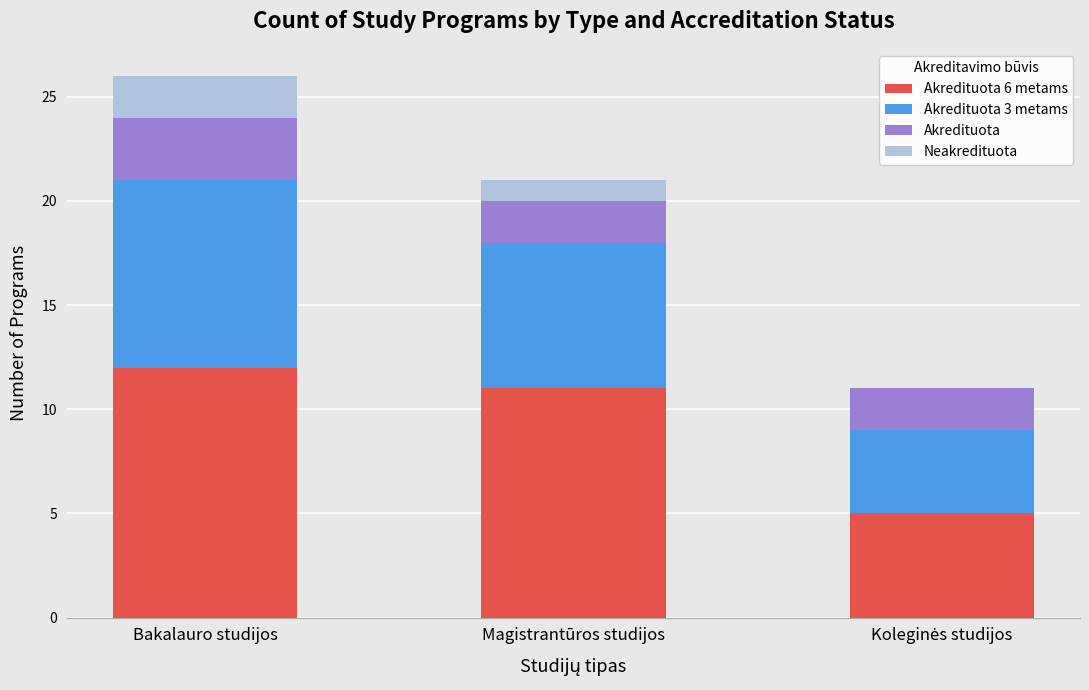

At which category is the sum across all series the highest?

Bakalauro studijos